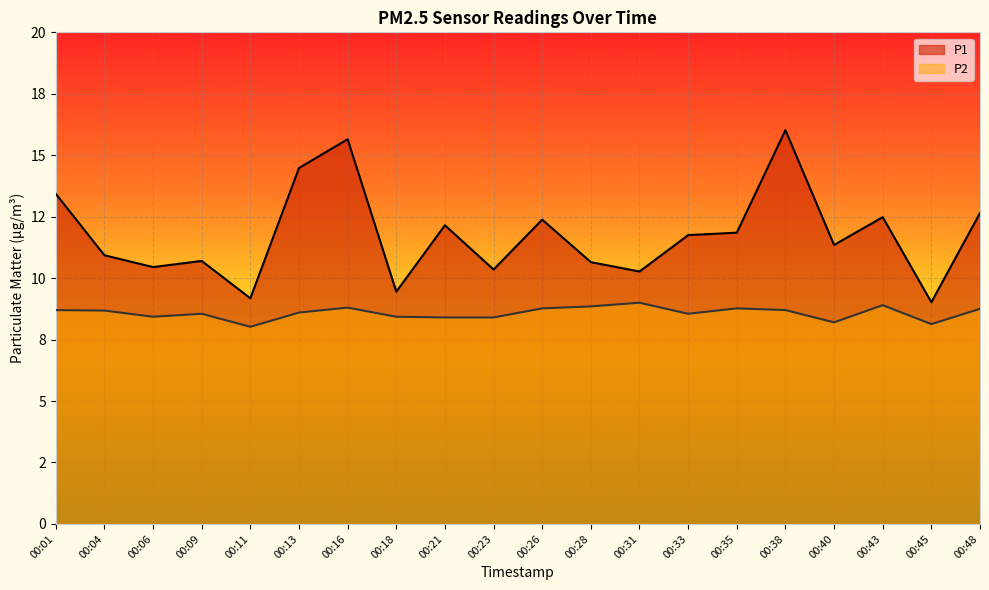

How many interior local valleys does the P2 series have?

5